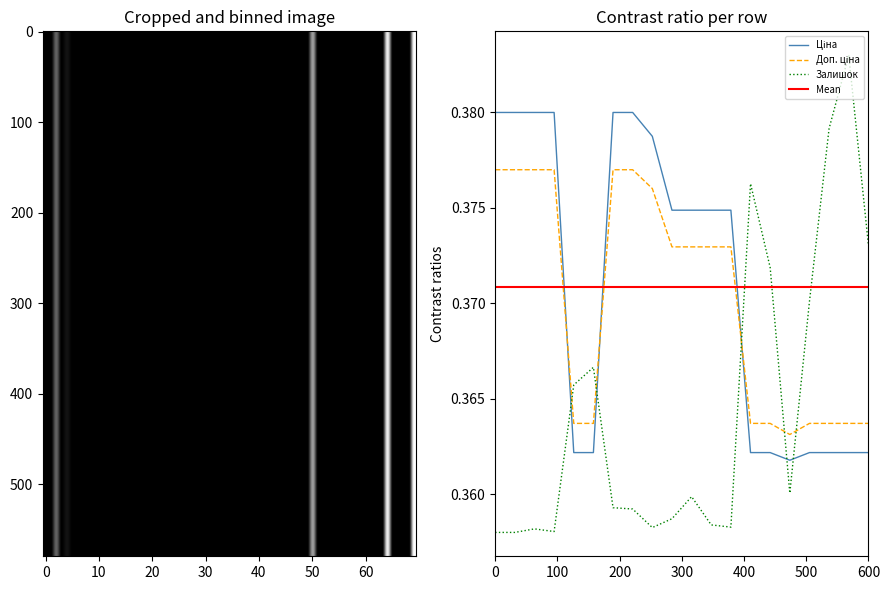

True or false: Ціна and Доп. ціна cross at least once.

True